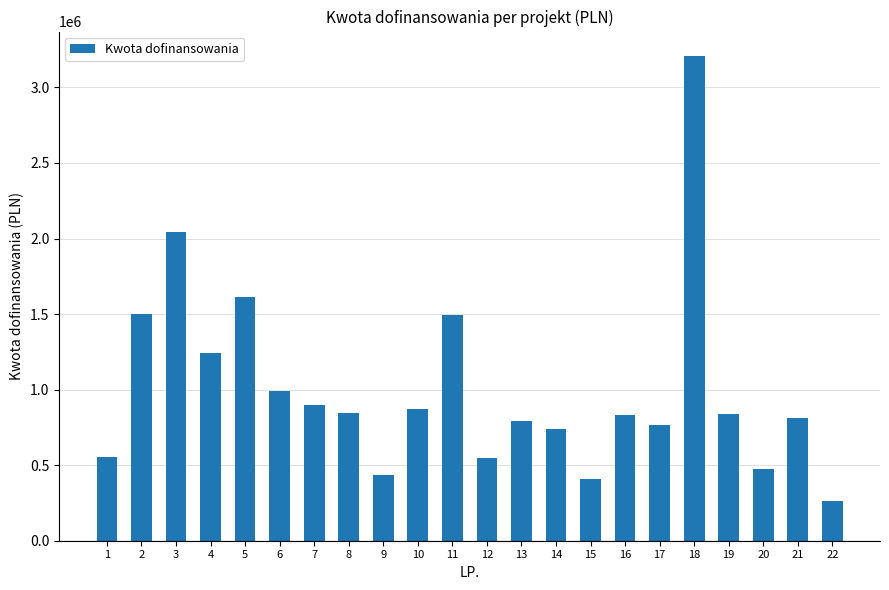

The value at 13 is 242659.1. True or false?

False